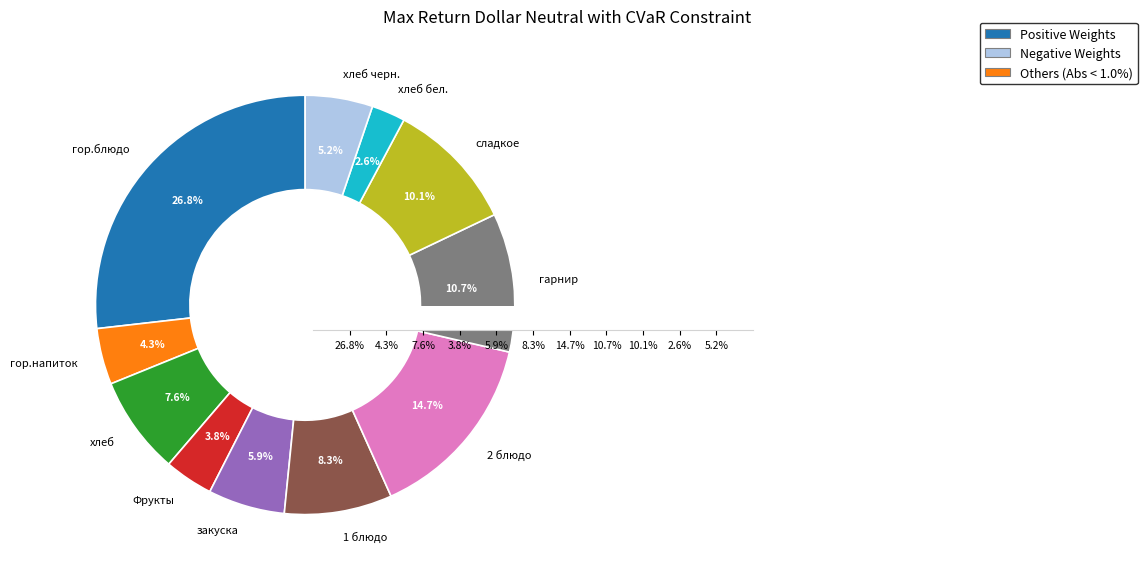

The хлеб бел. slice represents 3% of the pie. True or false?

True